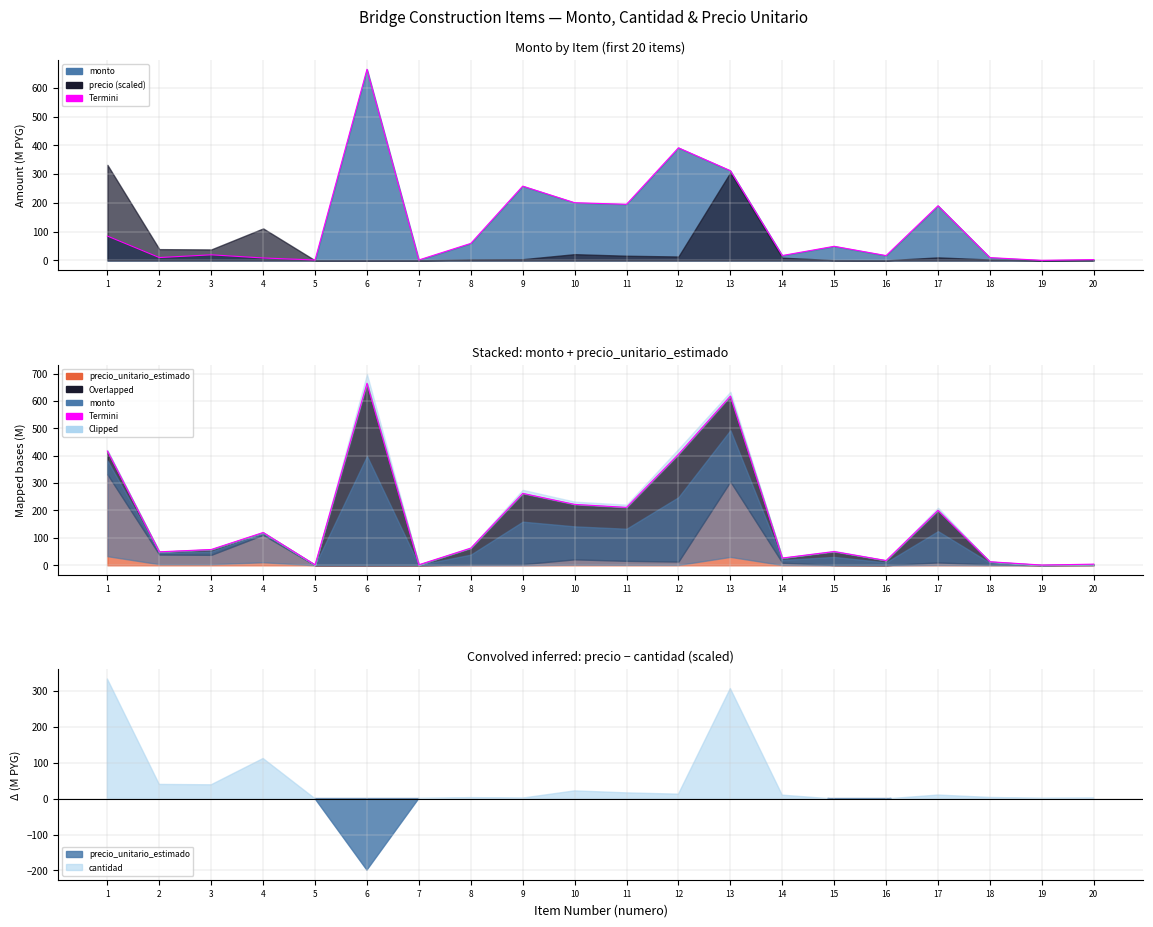

True or false: the data shows 49.2 at 2.

True